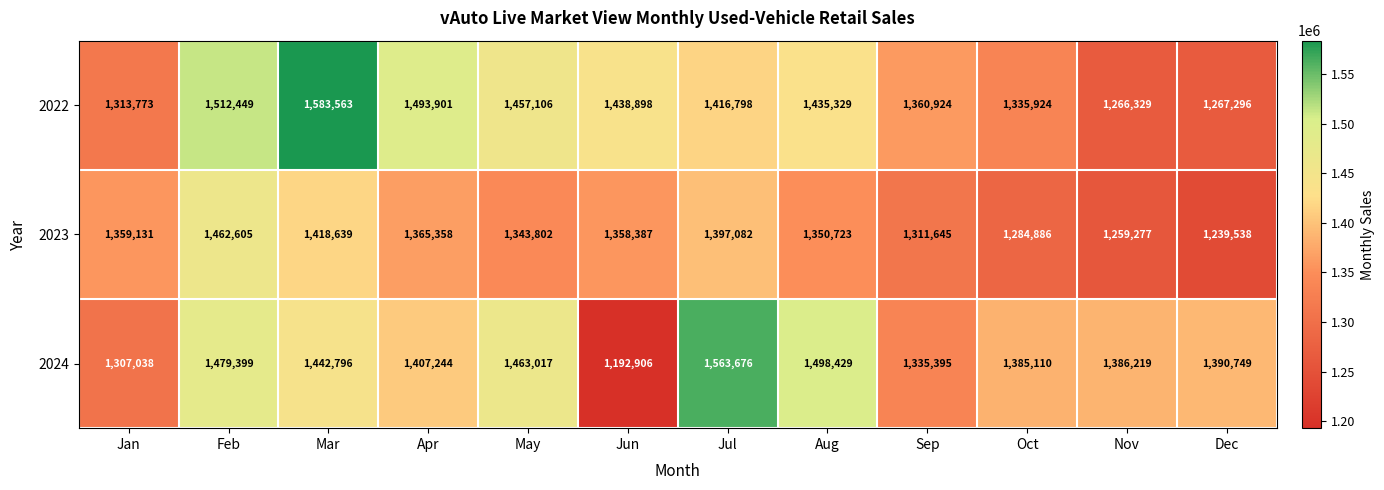

What is the minimum value shown in the chart?

1192906